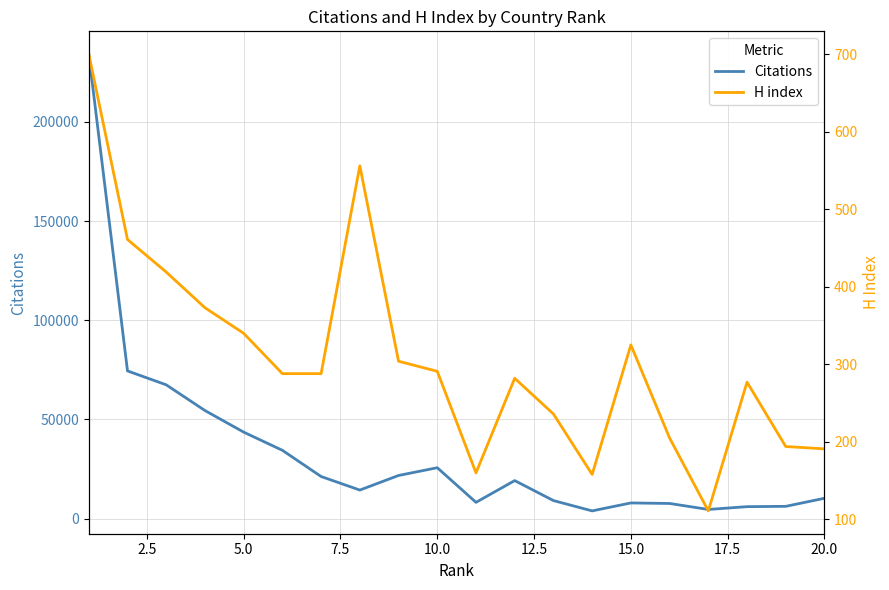

Rank the series by their maximum value, from lowest to highest.

H index, Citations